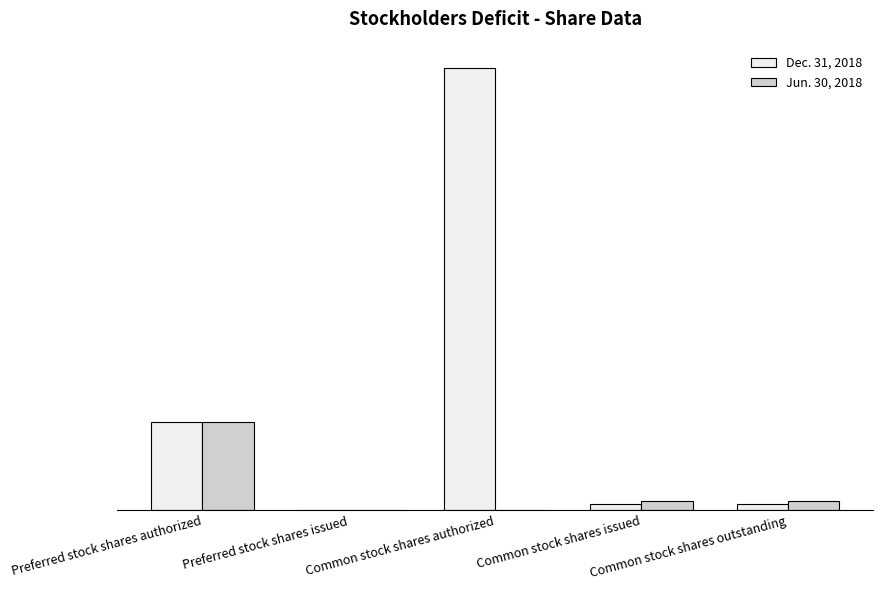

Are the bars horizontal?

No